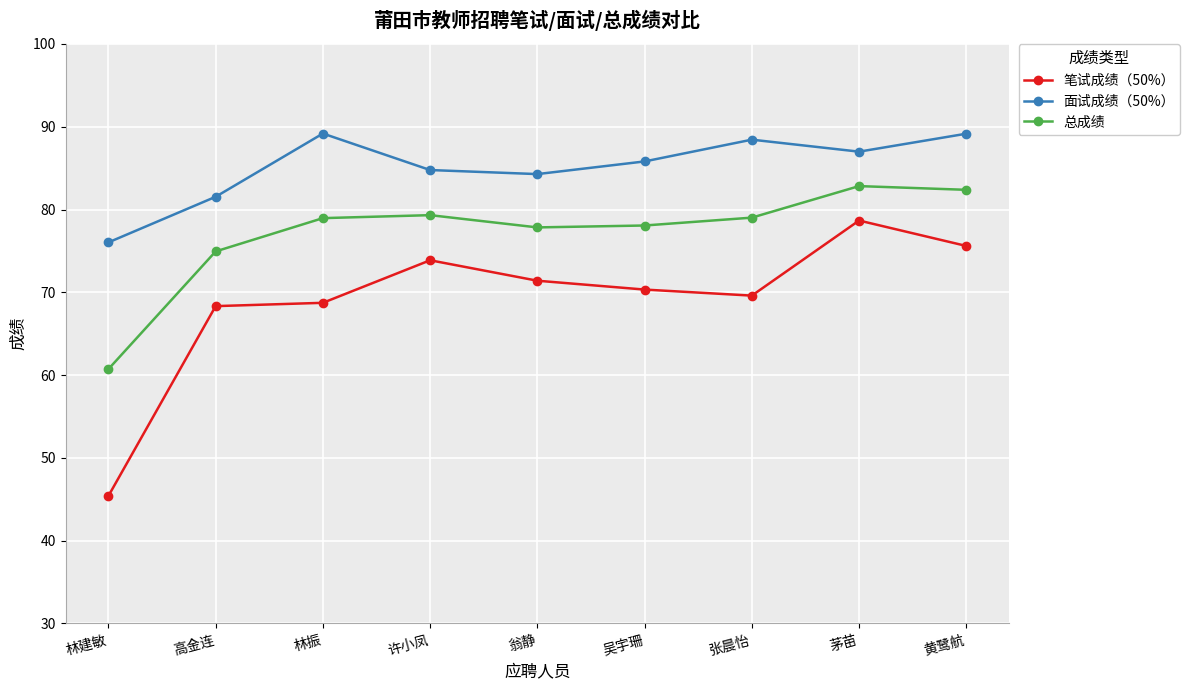

Where is 面试成绩（50%） nearest to the value 82?

高金连